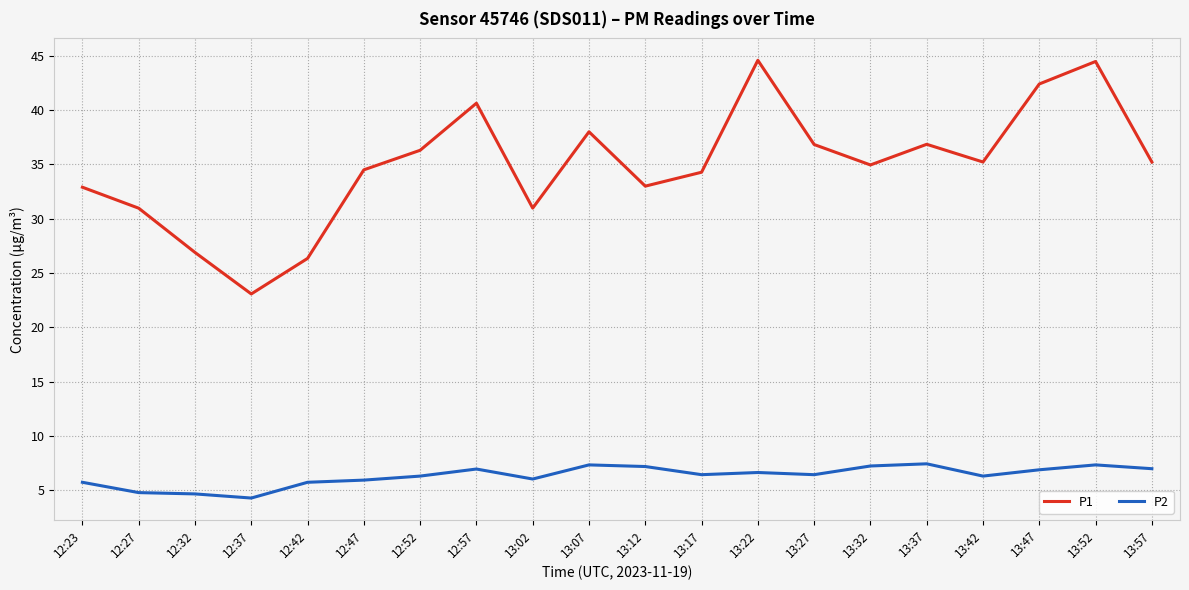

What position from the right is 13:52?

2